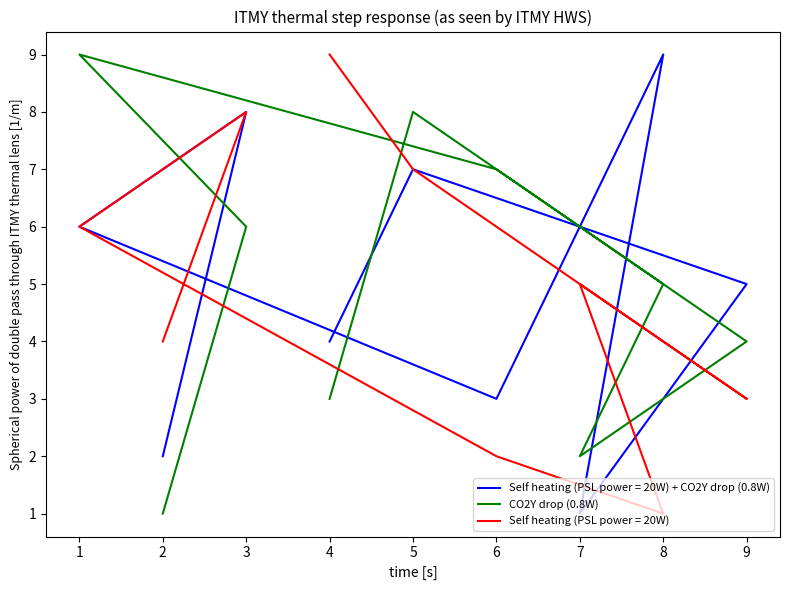

At which label does the data first exceed 5?

3